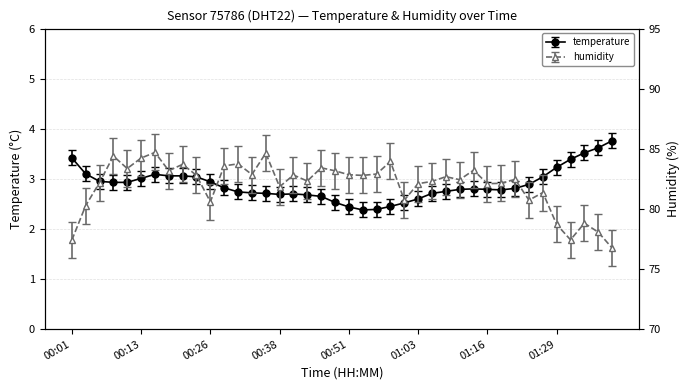

Where is the first local maximum for humidity?

00:08